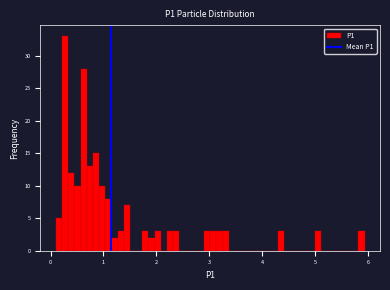

Around what value on the x-axis is the tallest bar? Give the approximate position of its centre, as read against the axis.

0.3